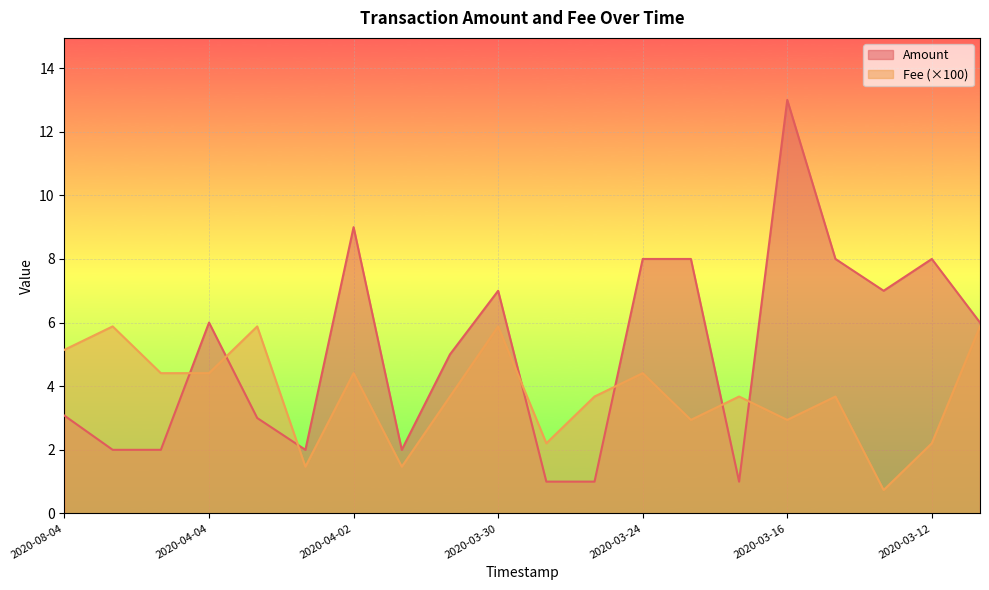

Does the chart display data point markers on the line(s)?

No